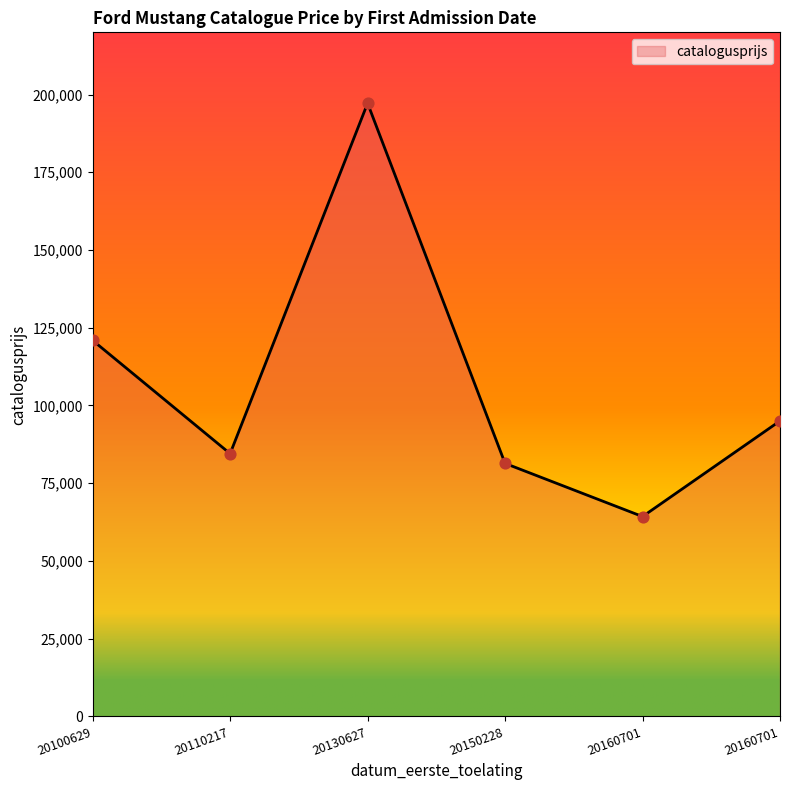

What is the change in value from 20130627 to 20160701?

-102165